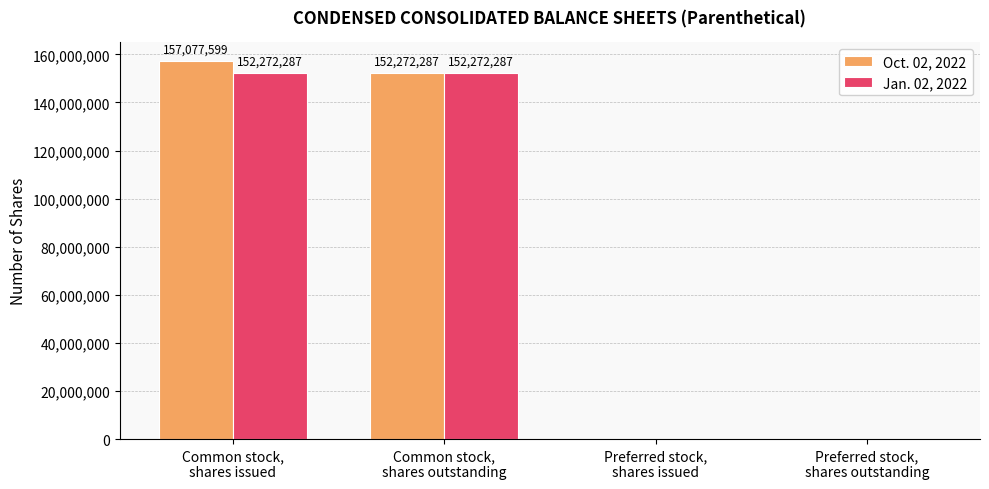

What is the maximum value shown in the chart?

157077599